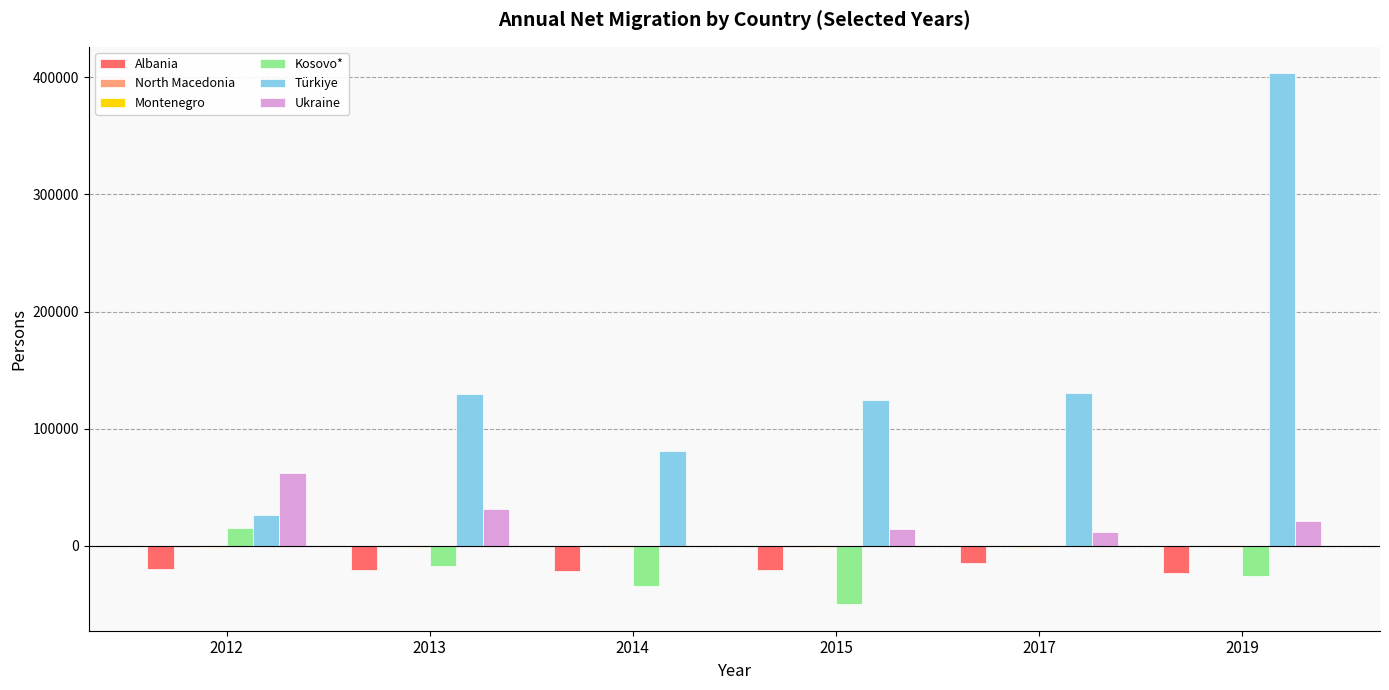

What is the sum of all Kosovo* values?

-111347